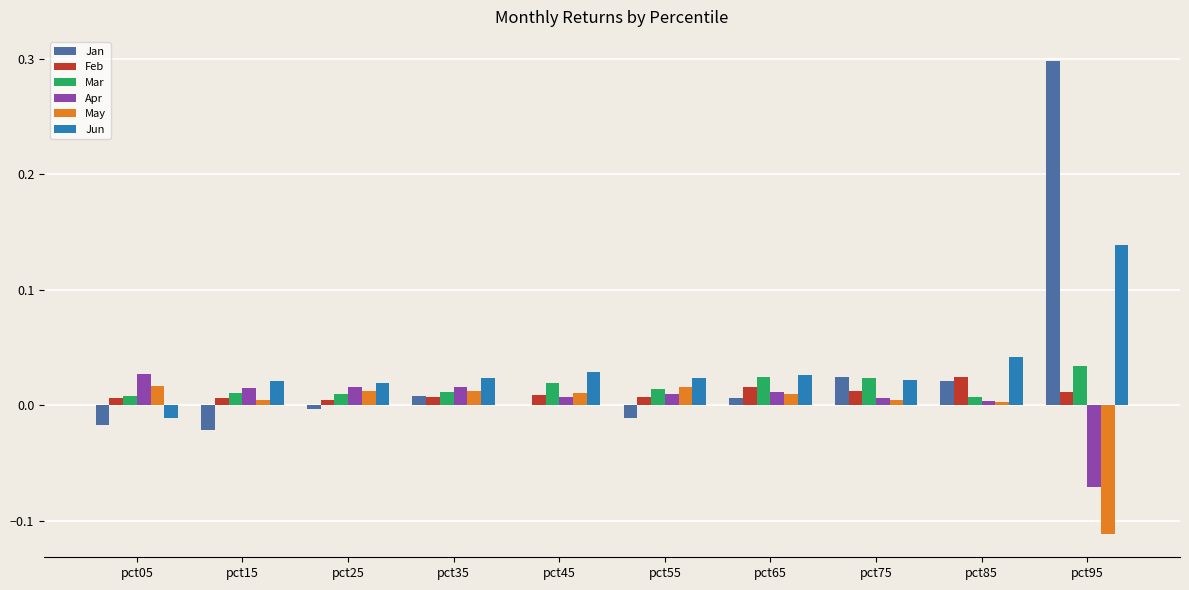

What is the maximum value shown in the chart?

0.3